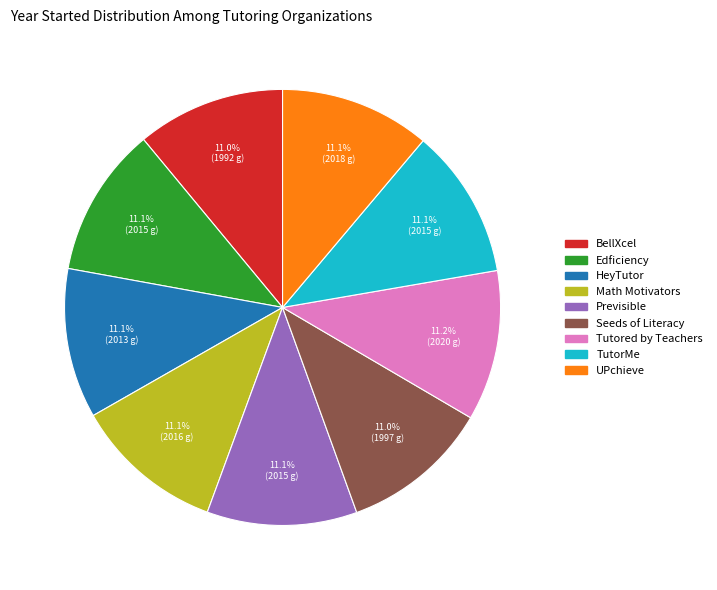

What is the ratio of the value at Previsible to the value at Math Motivators?

1.0